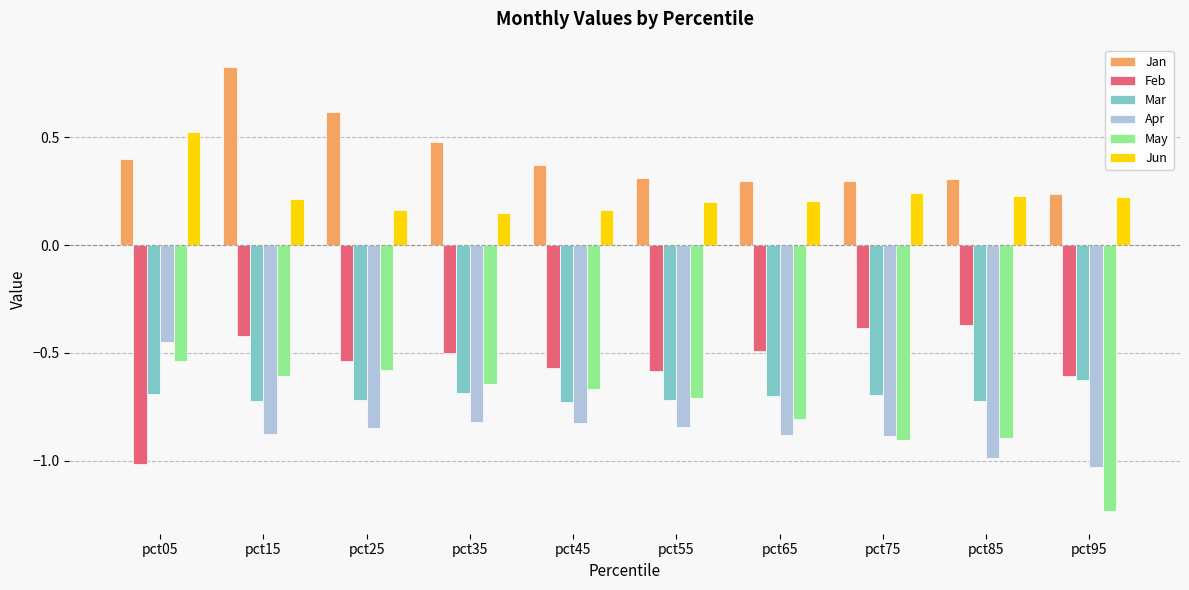

Which series changed the most between pct35 and pct85?

May